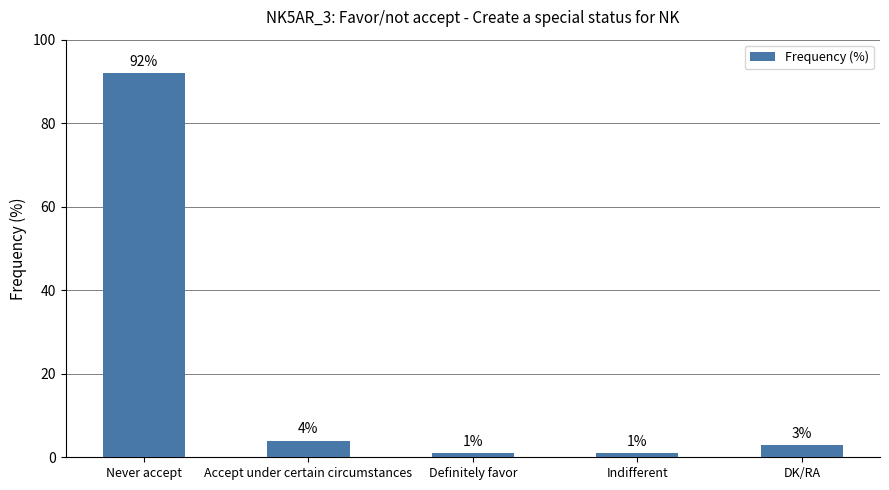

How many bars are there in total?

5